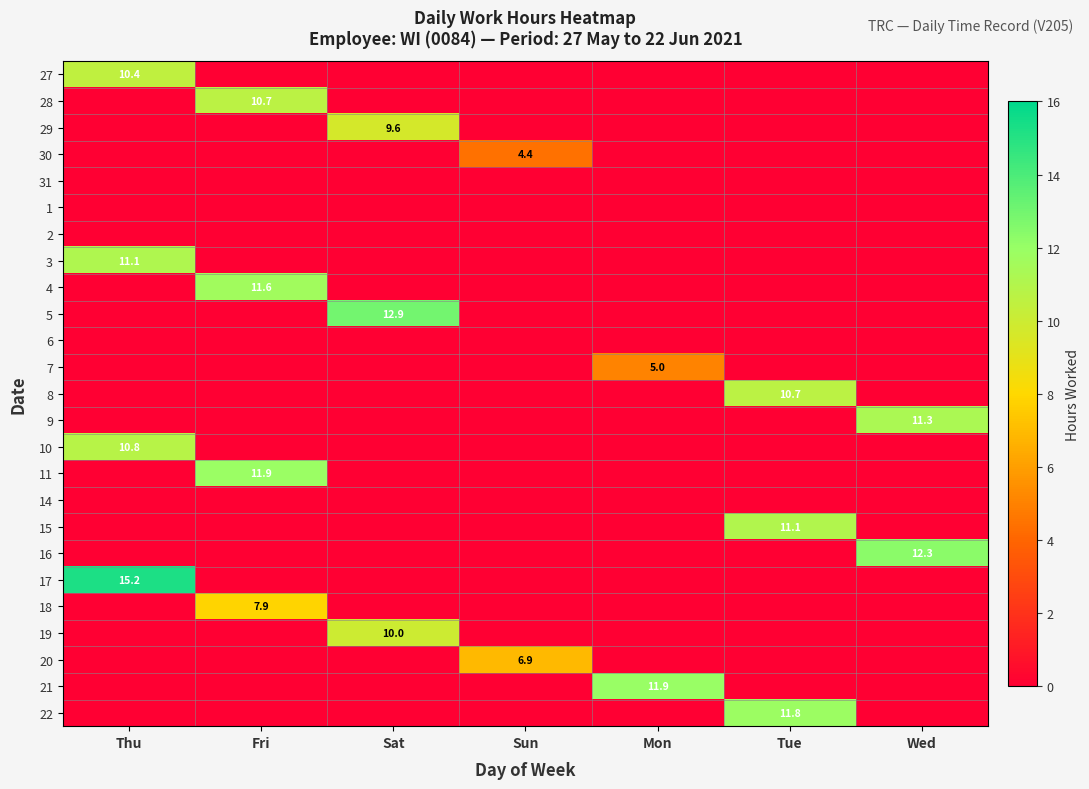

At which category does the chart reach its minimum across all series?

Fri